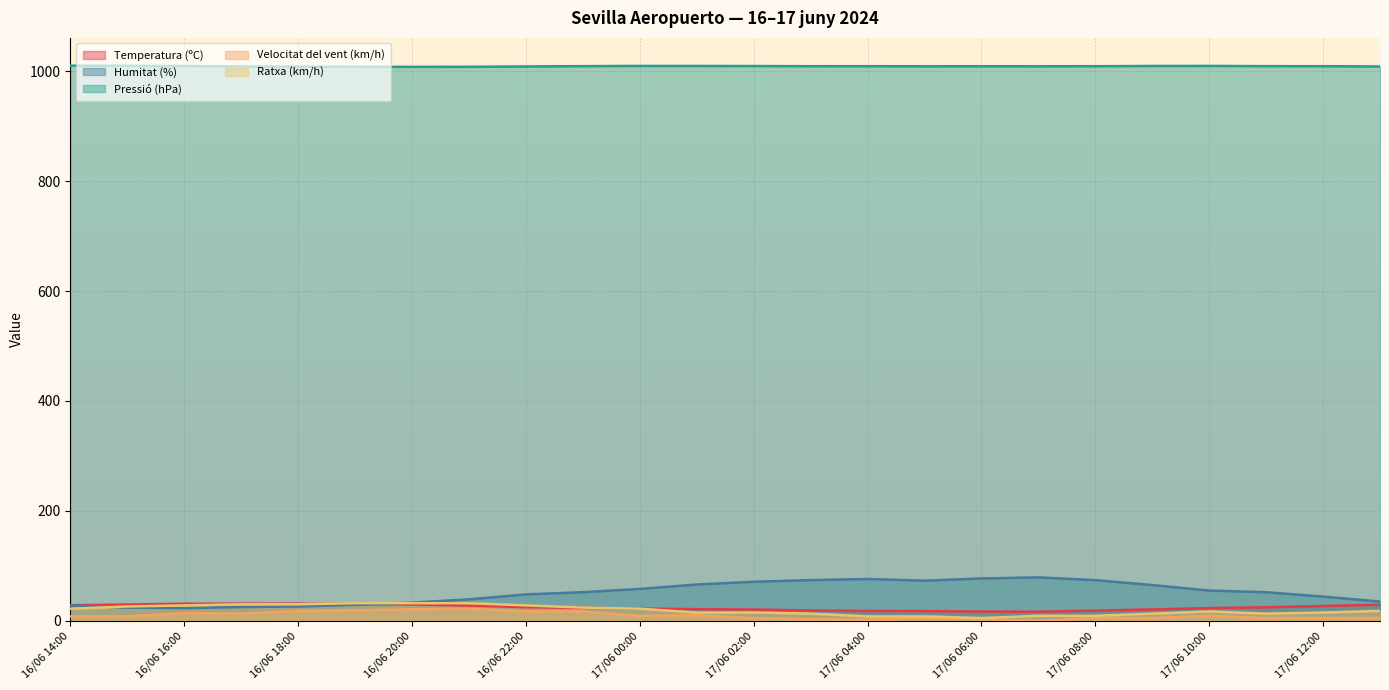

True or false: Ratxa (km/h) has a value of 5.3 at 17/06 07:00.

False